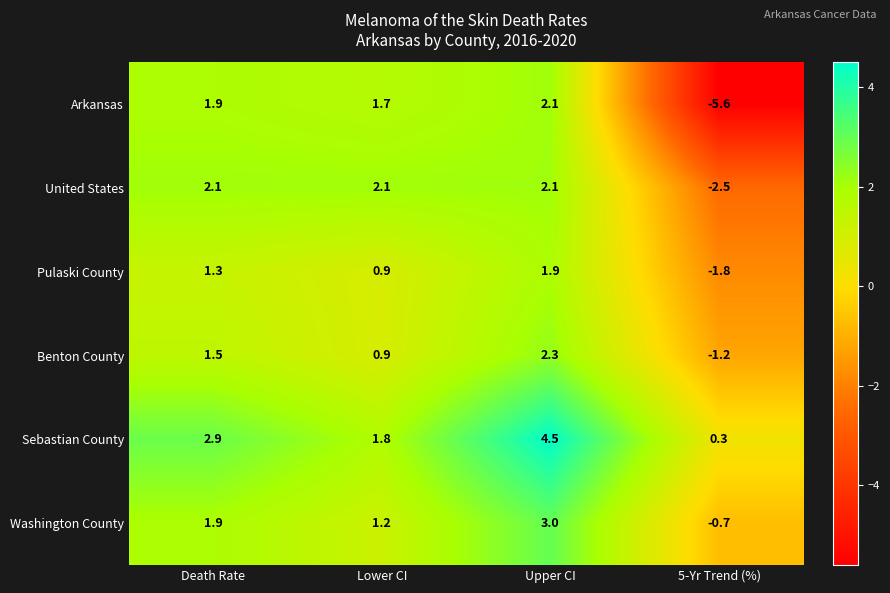

What is the sum of all Washington County values?

5.4